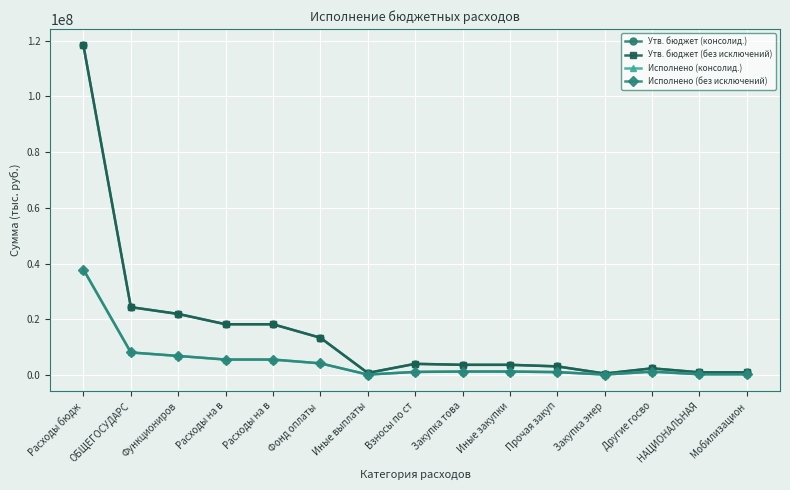

Does the chart have visible grid lines?

Yes